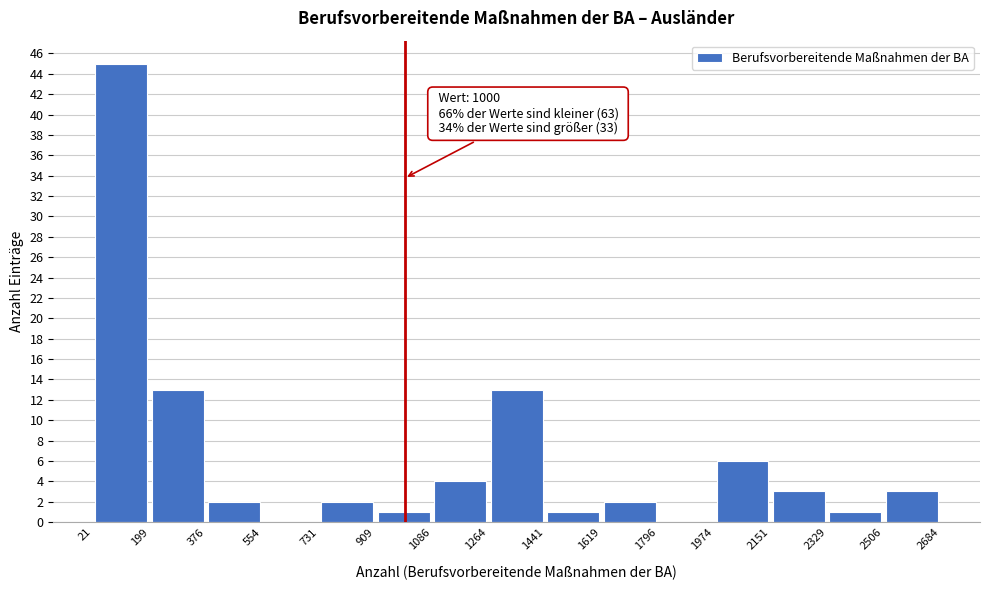

Over which range of the x-axis is the bar tallest?

21 to 199